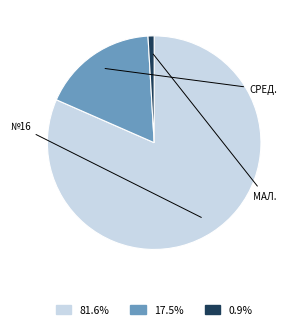

Does any single category account for the majority?

Yes